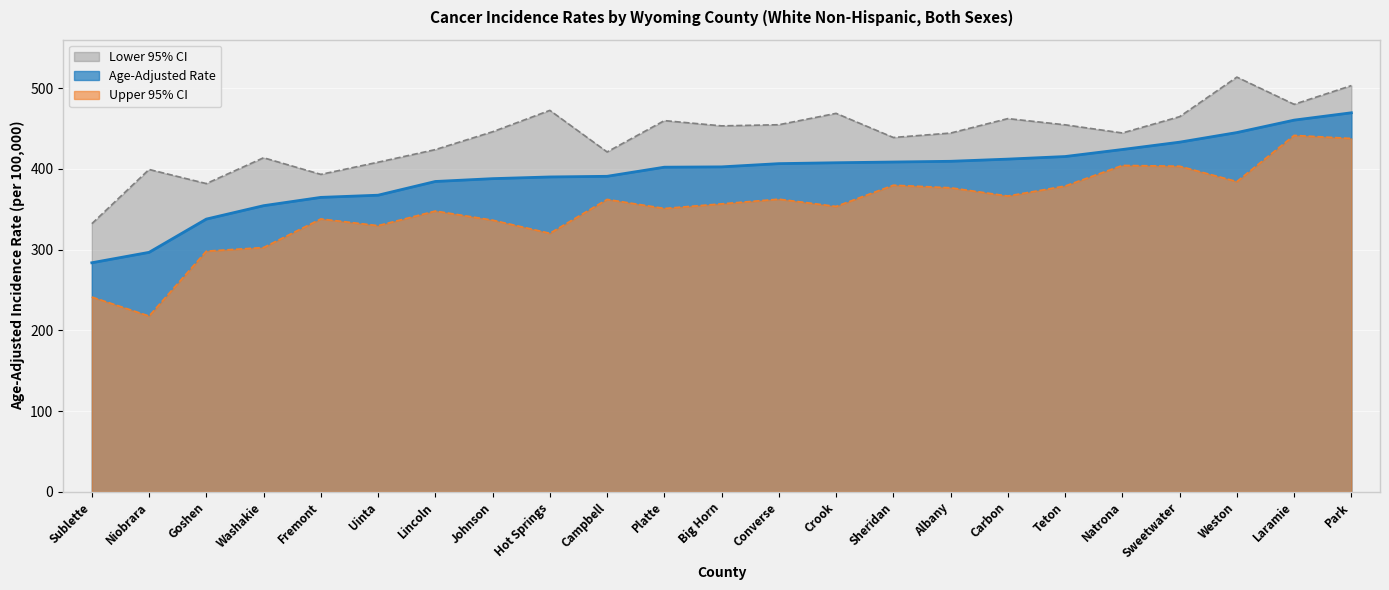

The Age-Adjusted Rate series shows 283.7 at Sublette. True or false?

True